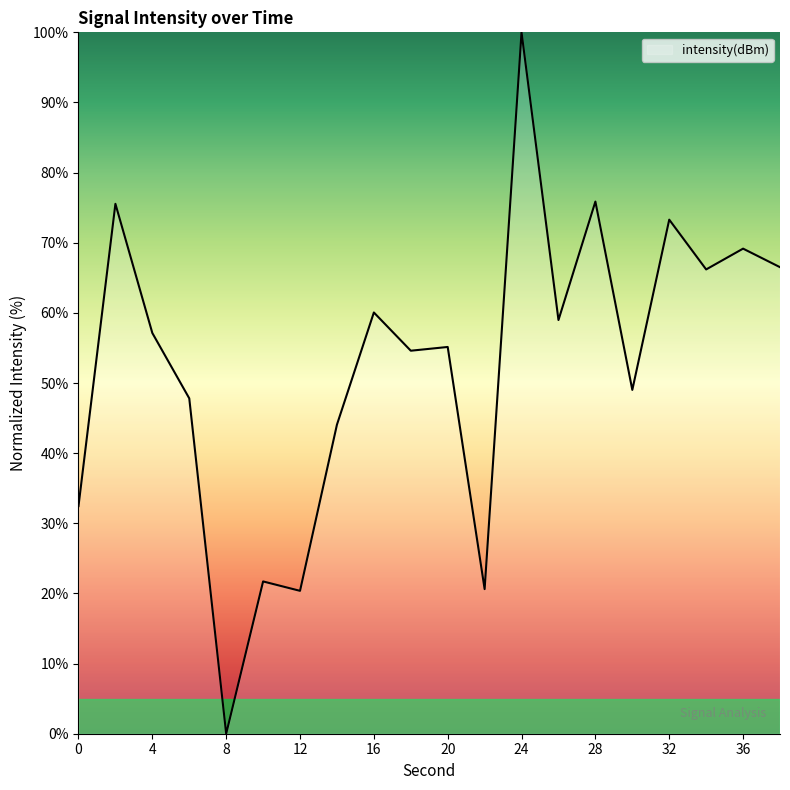

What is the difference between the maximum and minimum values?

100.0